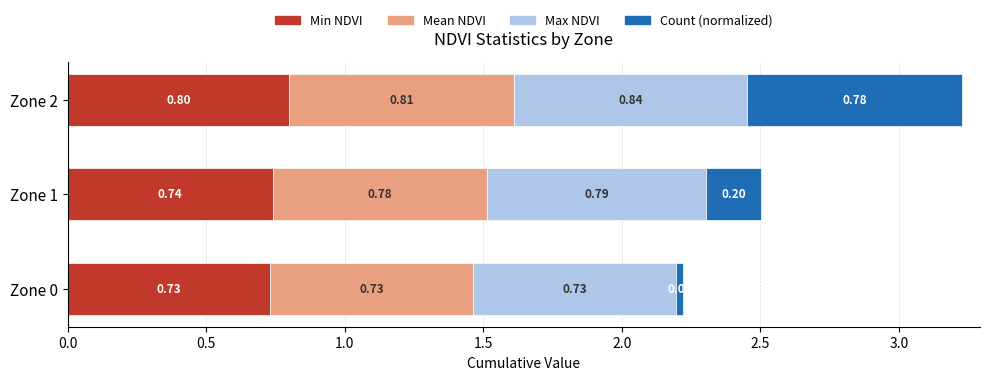

What is the sum of all Min NDVI values?

2.3